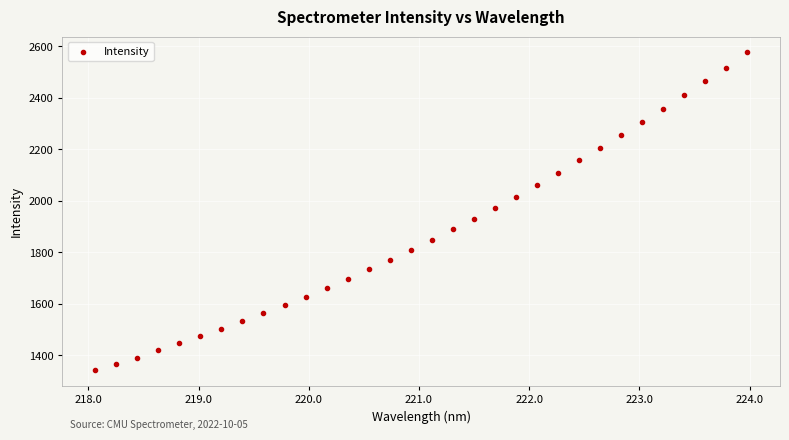

What is the range of X values (max minus min)?

5.9